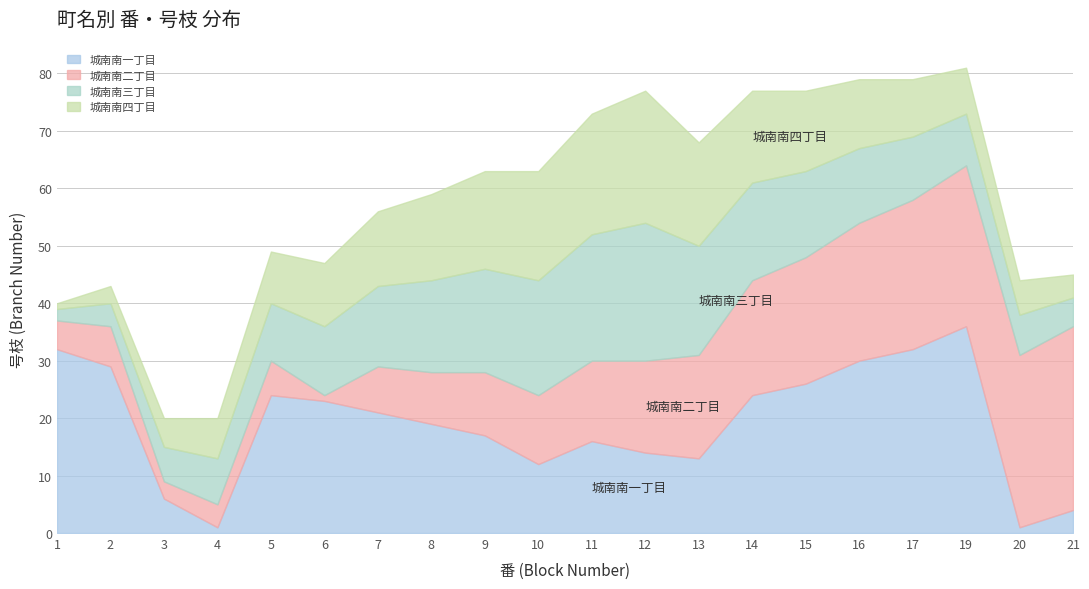

Where does the 城南南三丁目 series first go above 13?

7